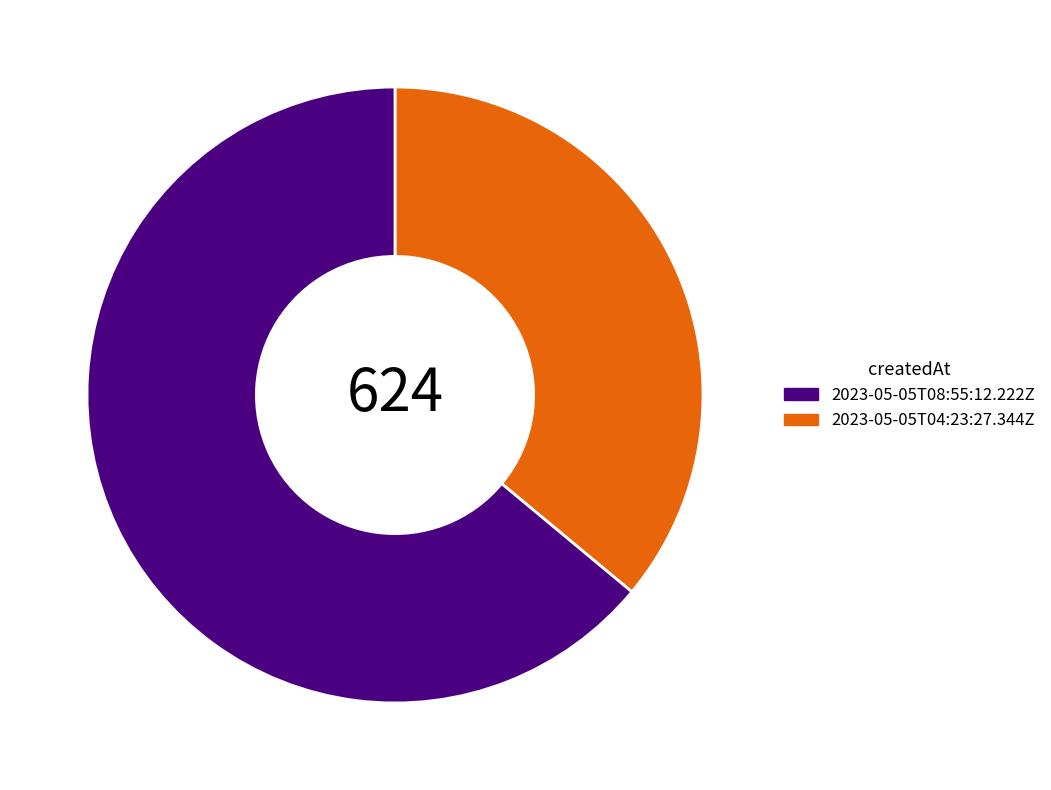

Is there a majority slice in this chart?

Yes